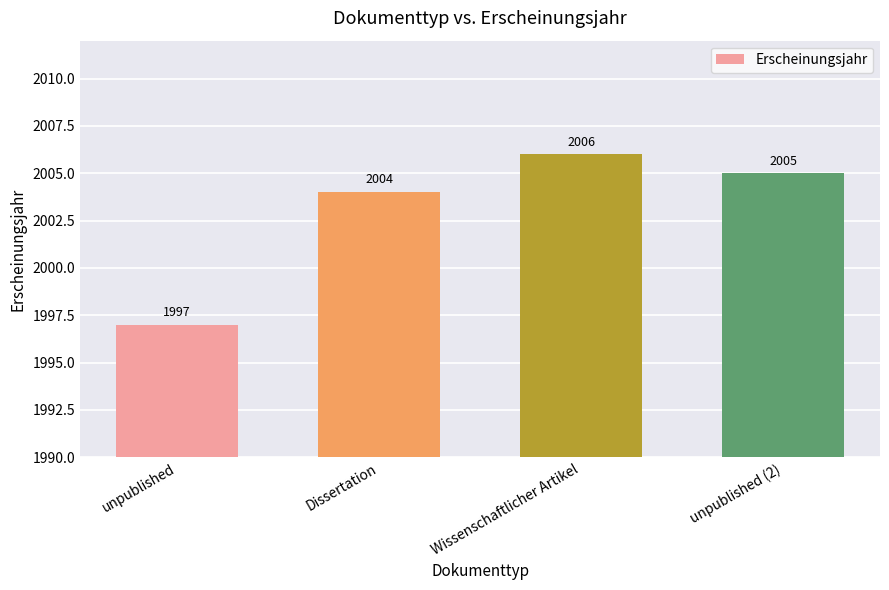

Is it true that the value at unpublished is 3110?

False